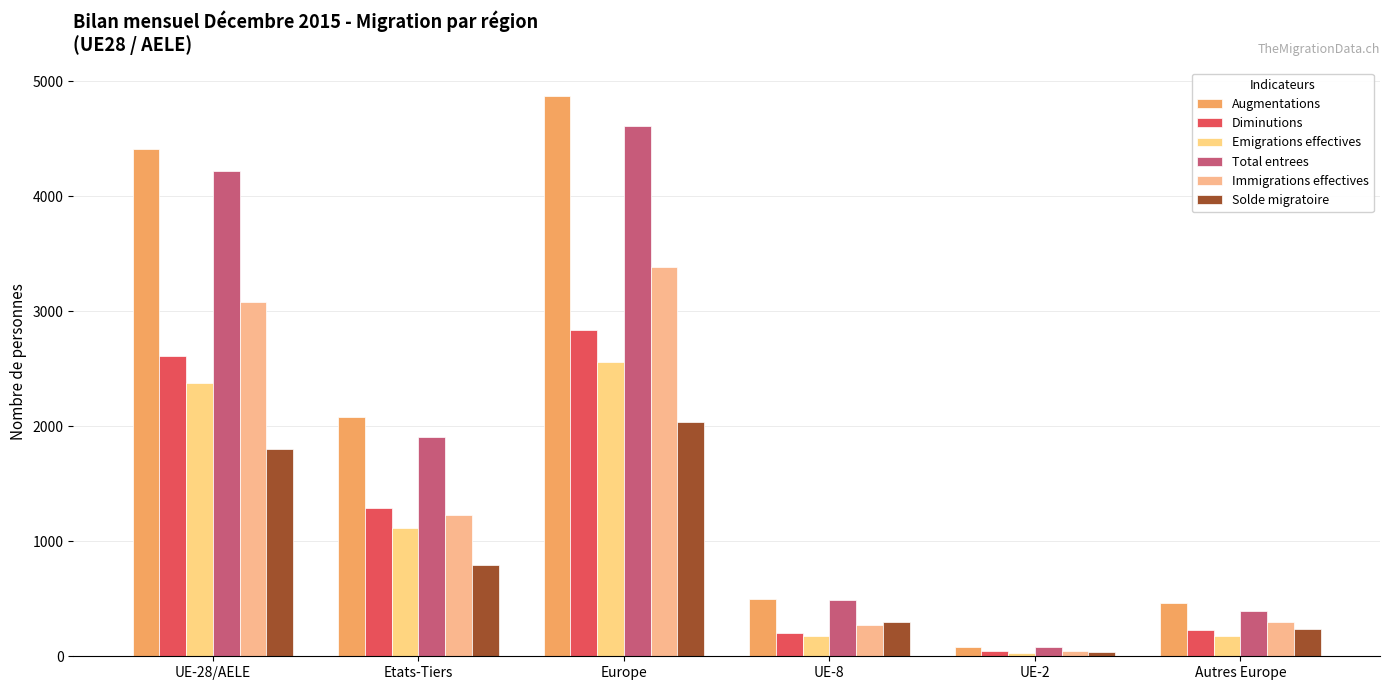

At how many categories does at least one series exceed 4794?

1